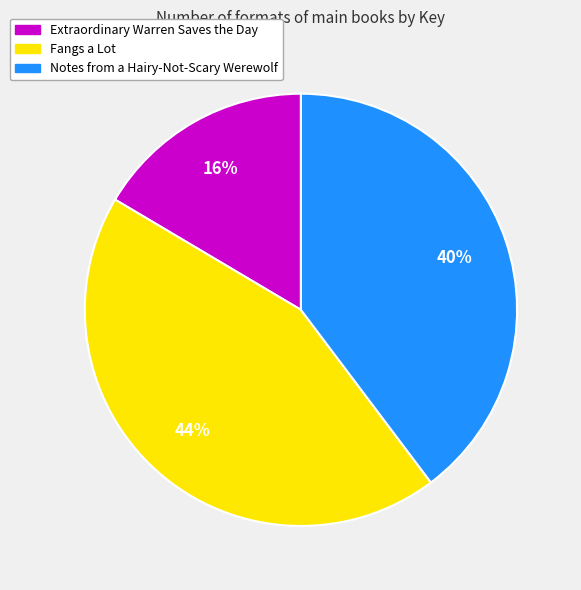

Which category has the smallest portion of the pie?

Extraordinary Warren Saves the Day